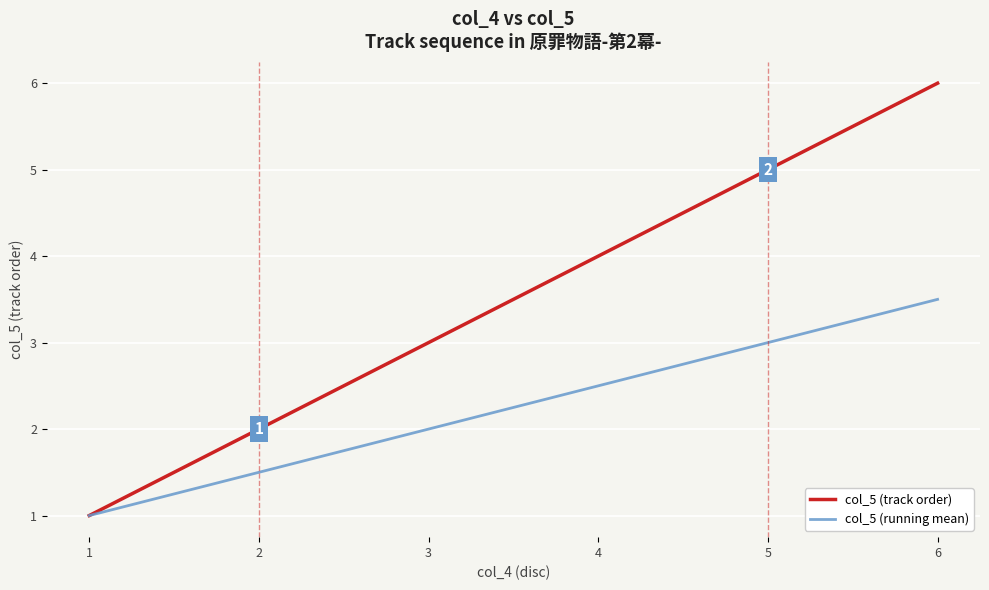

The col_5 (running mean) series shows 2.0 at 3. True or false?

True